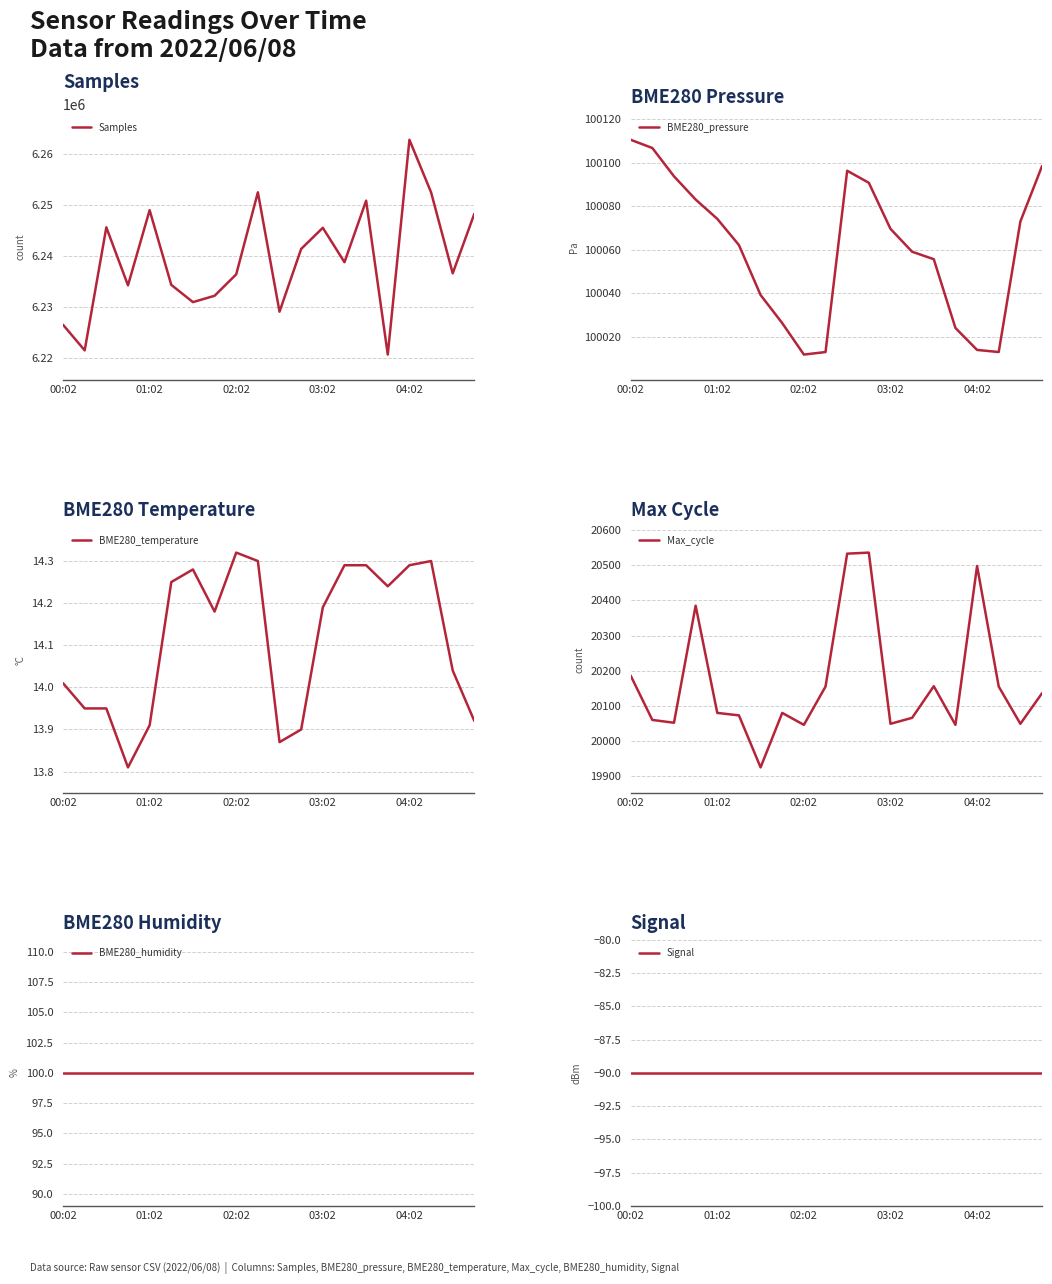

What are all the series names shown in the legend?

Samples, BME280_pressure, BME280_temperature, Max_cycle, BME280_humidity, Signal